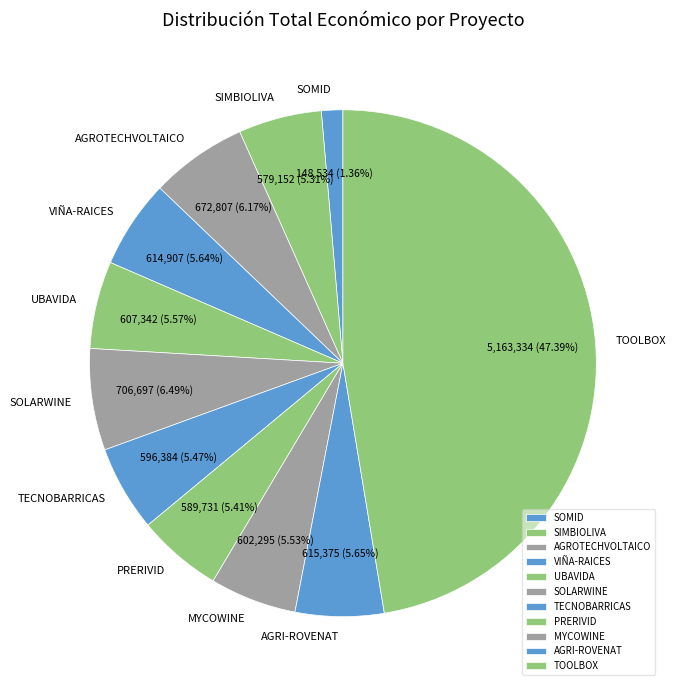

True or false: AGRI-ROVENAT accounts for 1% of the total.

False